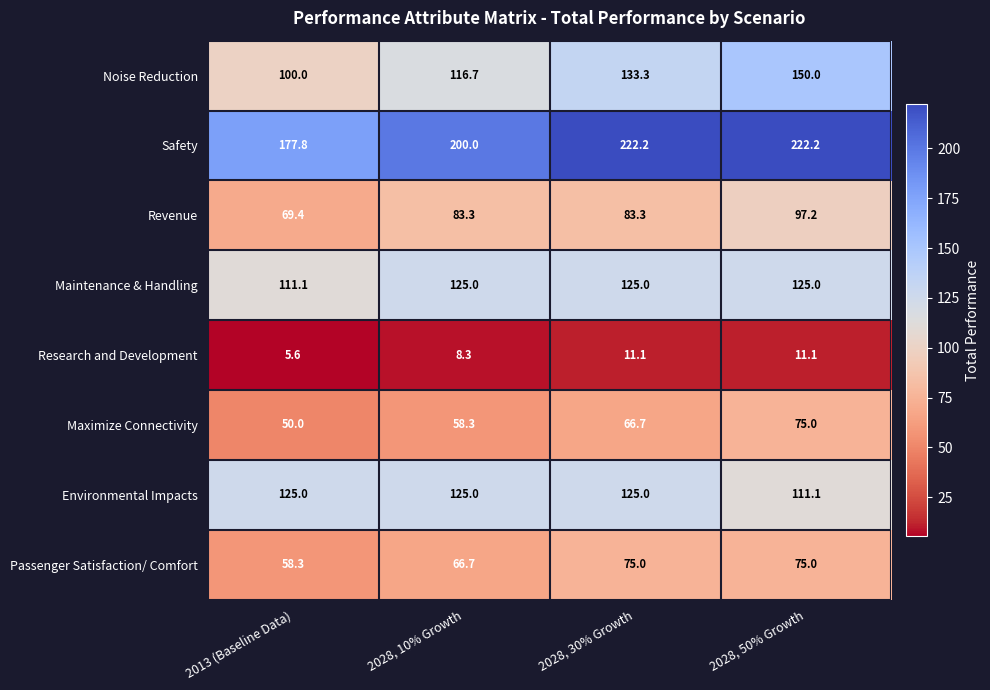

At how many categories does at least one series exceed 169?

4